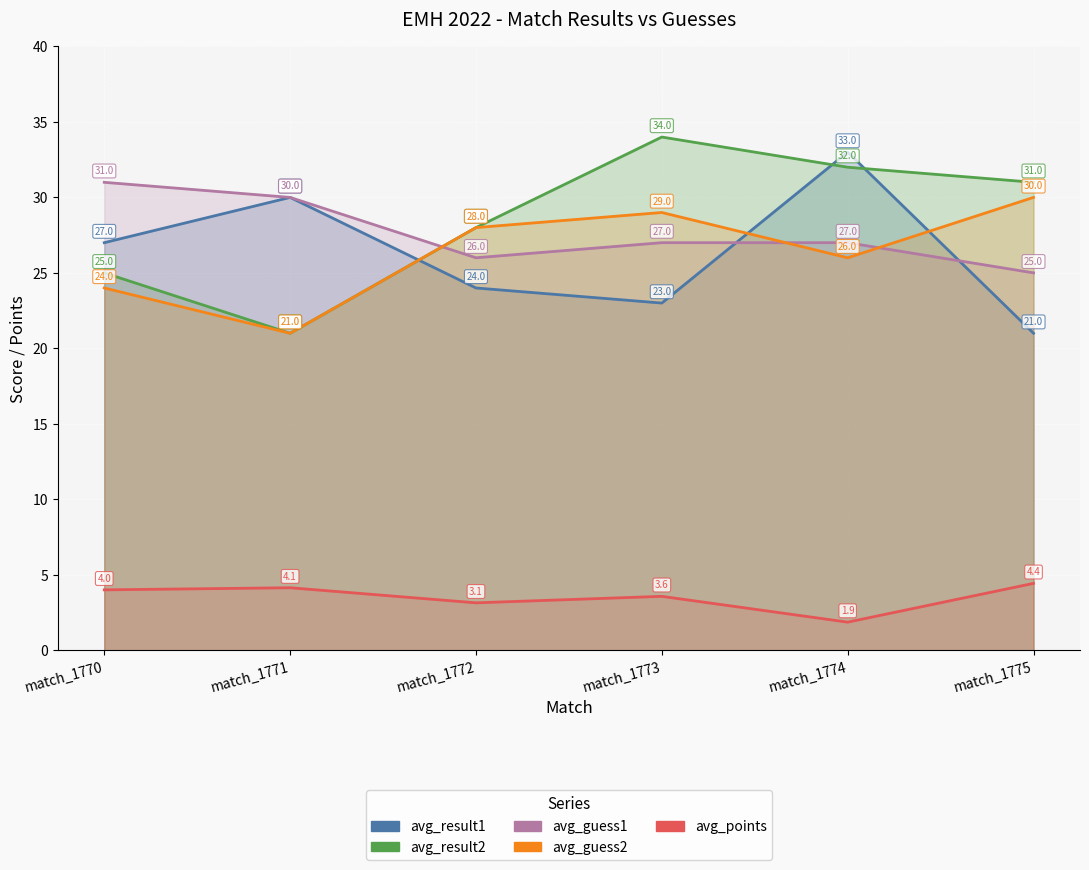

The avg_guess2 series shows 28.0 at match_1772. True or false?

True